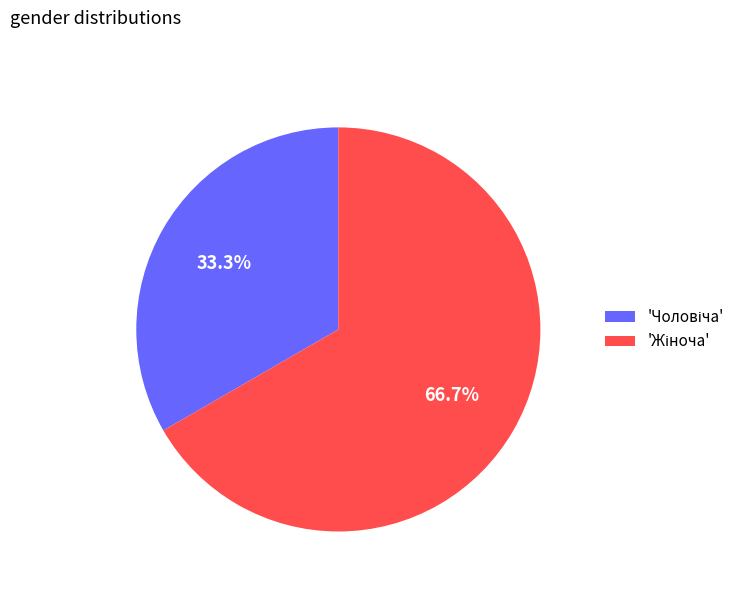

Is there any slice that represents more than half of the pie?

Yes